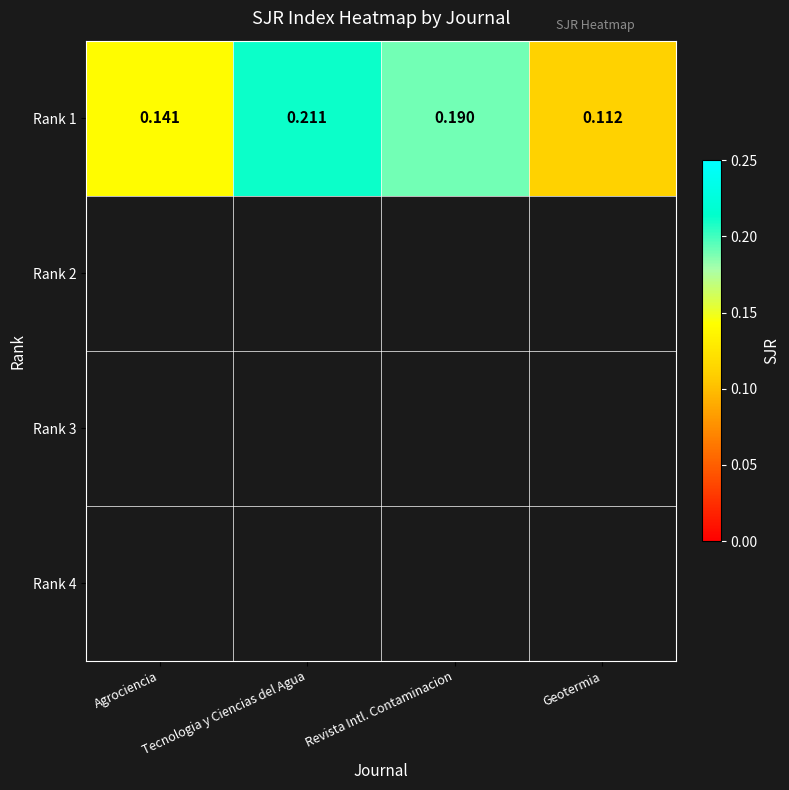

Between Agrociencia and Geotermia, which is larger?

Agrociencia